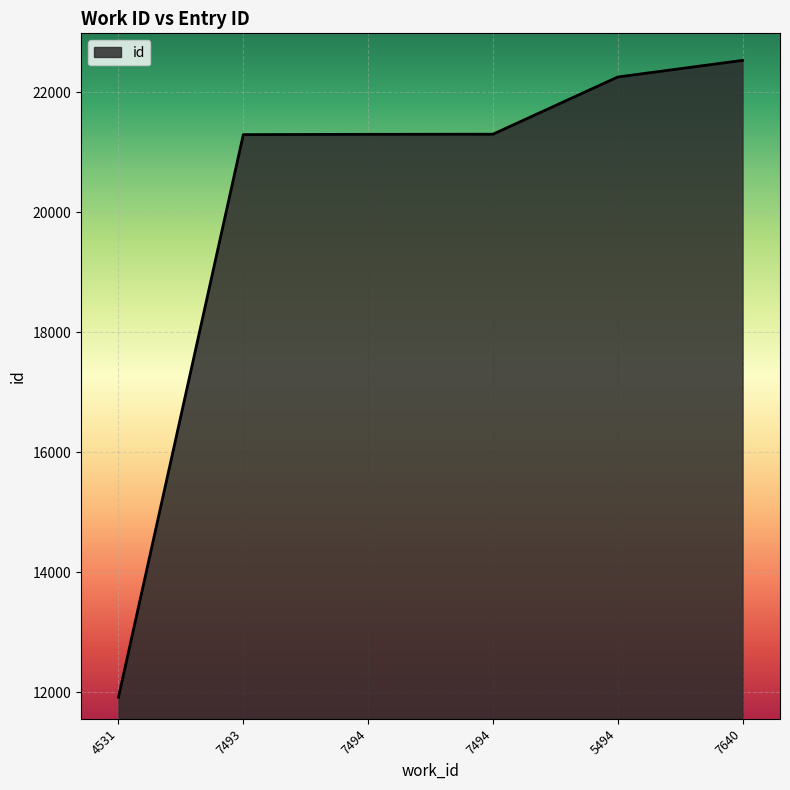

The value at 5494 is 12013. True or false?

False